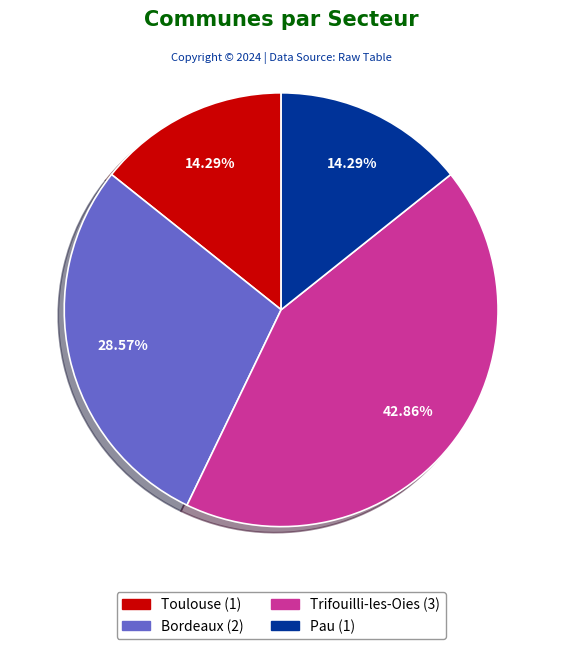

Which has a higher value, Trifouilli-les-Oies or Toulouse?

Trifouilli-les-Oies